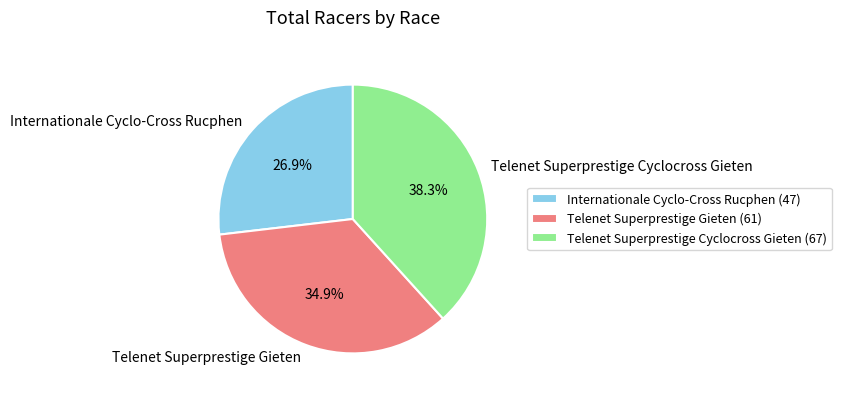

What percentage is NOT represented by Telenet Superprestige Cyclocross Gieten?

61.7%